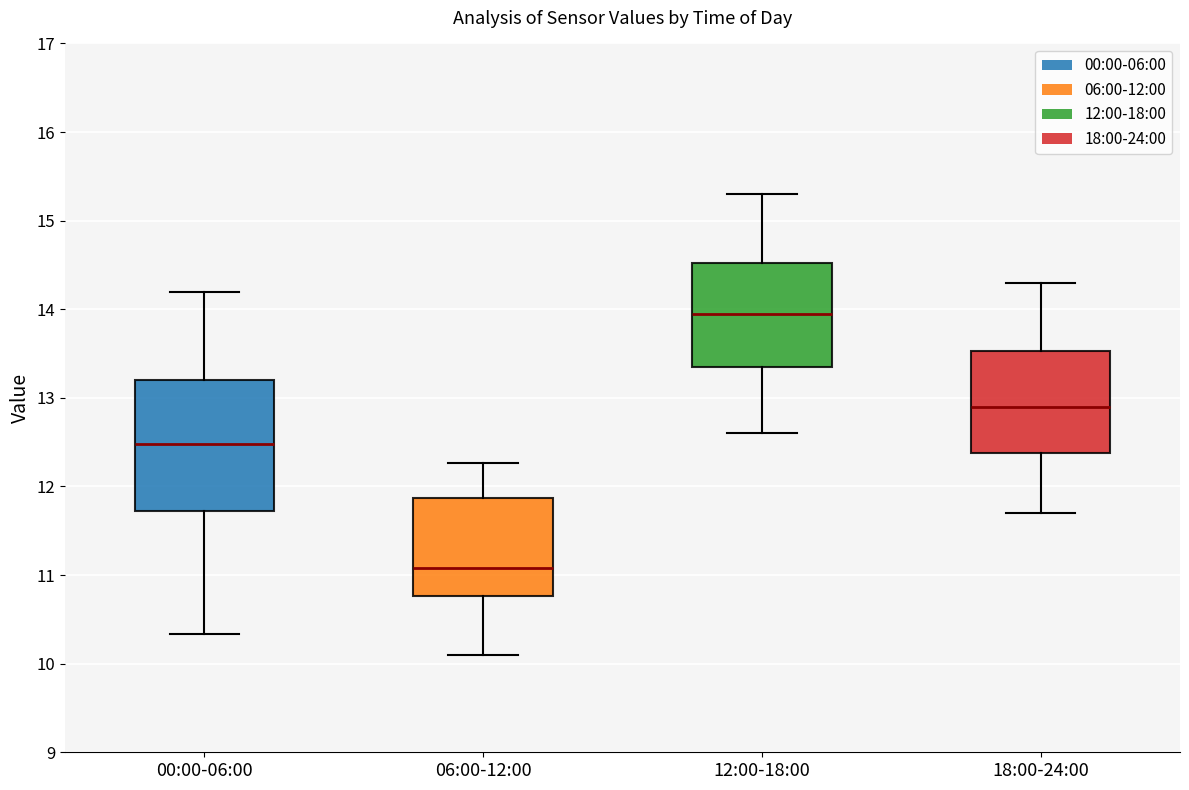

Reading left to right, transcribe this box plot: for each box, give where its median line is, the range the box spans, and where its two whiskers end, as read against the y-axis. The values are not printed on the chart, so give them approximately, as read against the axis.

00:00-06:00: median 12.5, box 11.7 to 13.2, whiskers 10.3 to 14.2
06:00-12:00: median 11.1, box 10.8 to 11.9, whiskers 10.1 to 12.3
12:00-18:00: median 14.0, box 13.4 to 14.5, whiskers 12.6 to 15.3
18:00-24:00: median 12.9, box 12.4 to 13.5, whiskers 11.7 to 14.3